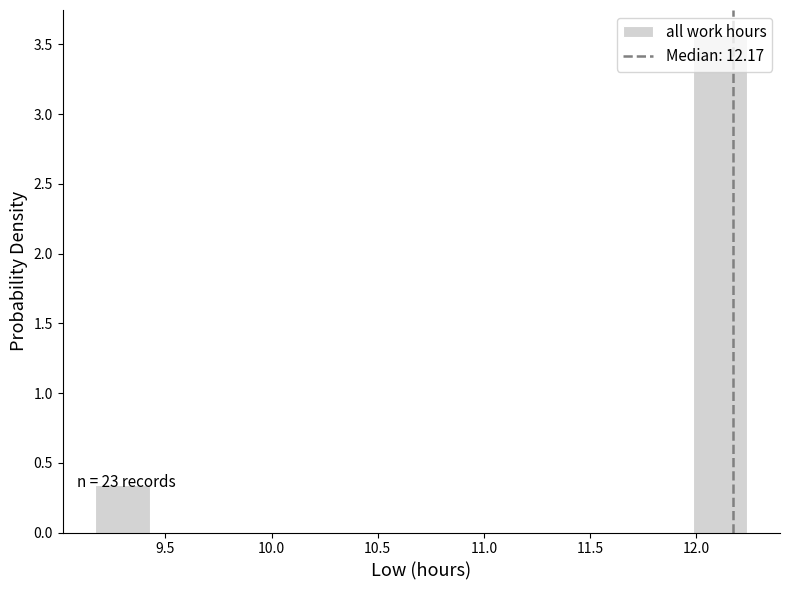

Which range on the x-axis has the tallest bar?

12.00 to 12.25